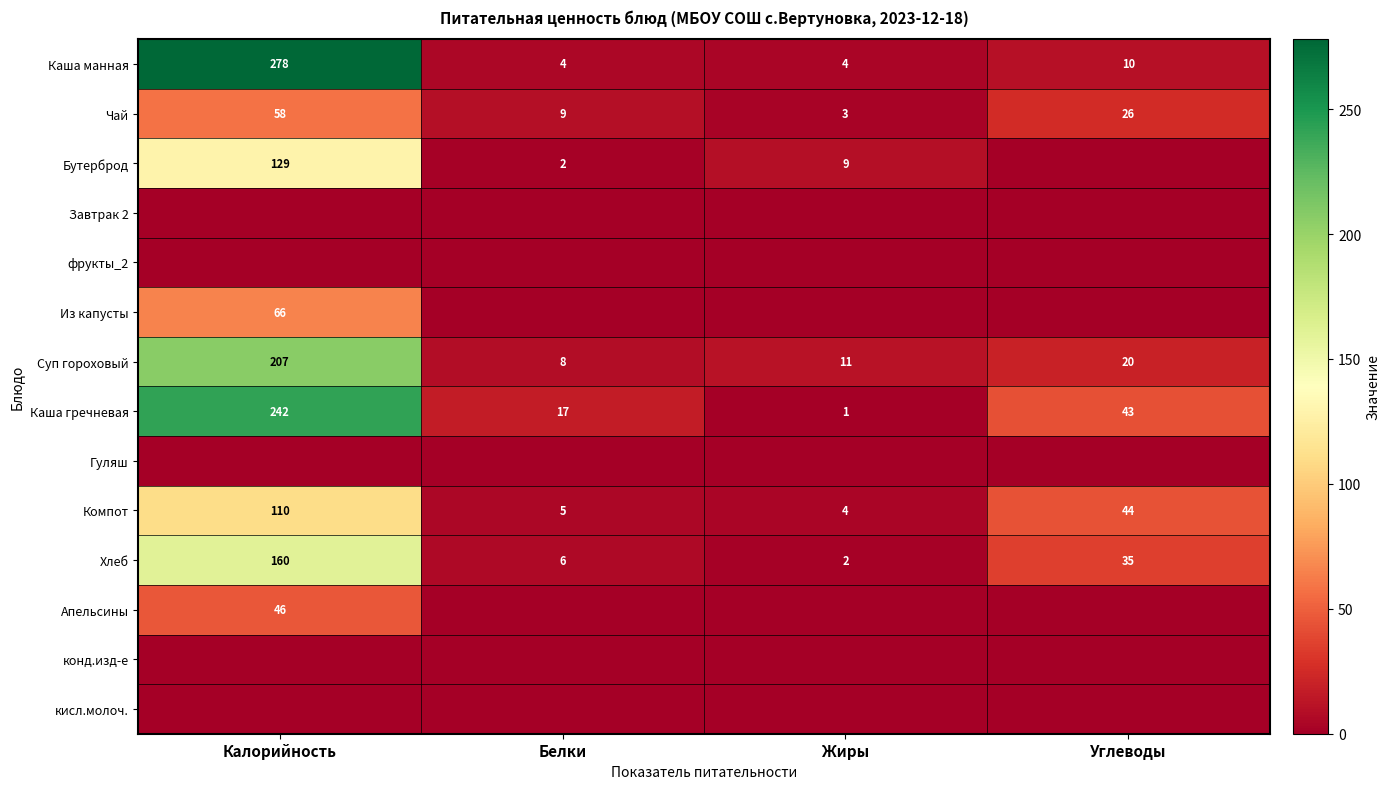

What is the difference between the maximum and minimum values in the Чай series?

55